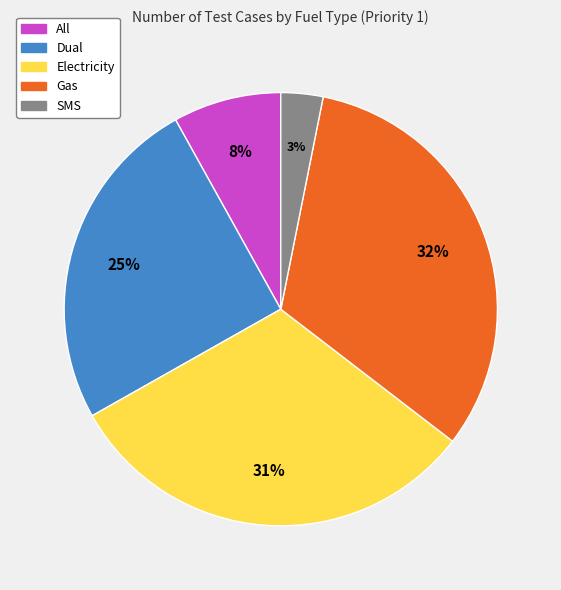

What is the ratio of the value at Gas to the value at Dual?

1.3